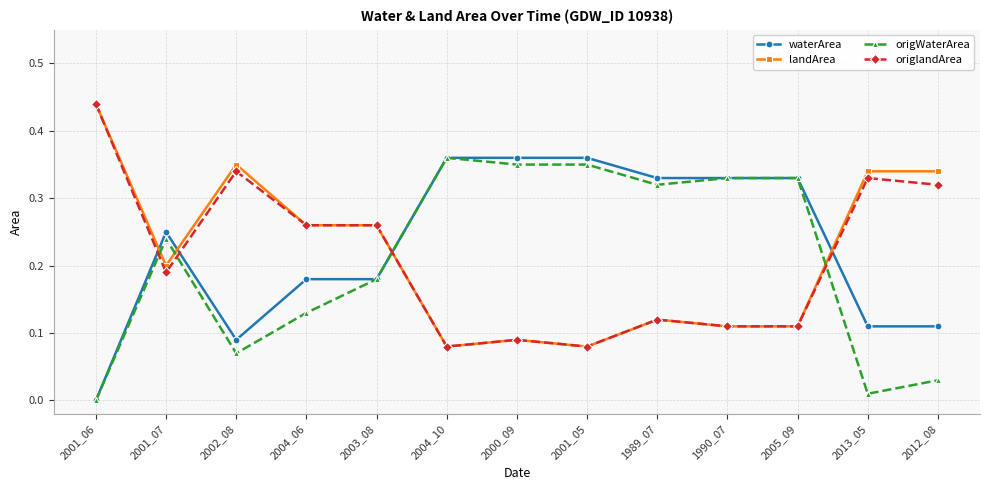

What position from the right is 2001_06?

13